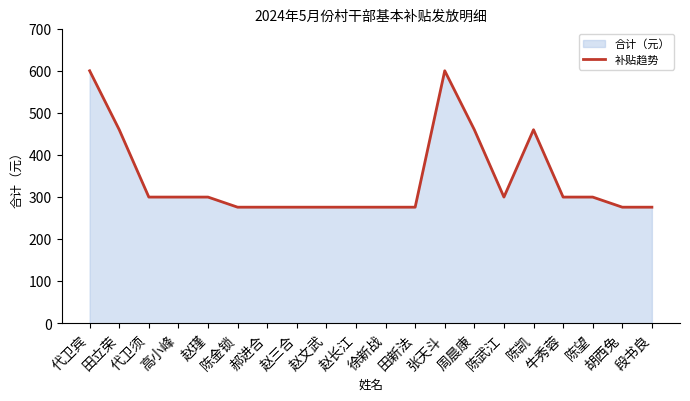

What is the value of the 14th point from the left?

460